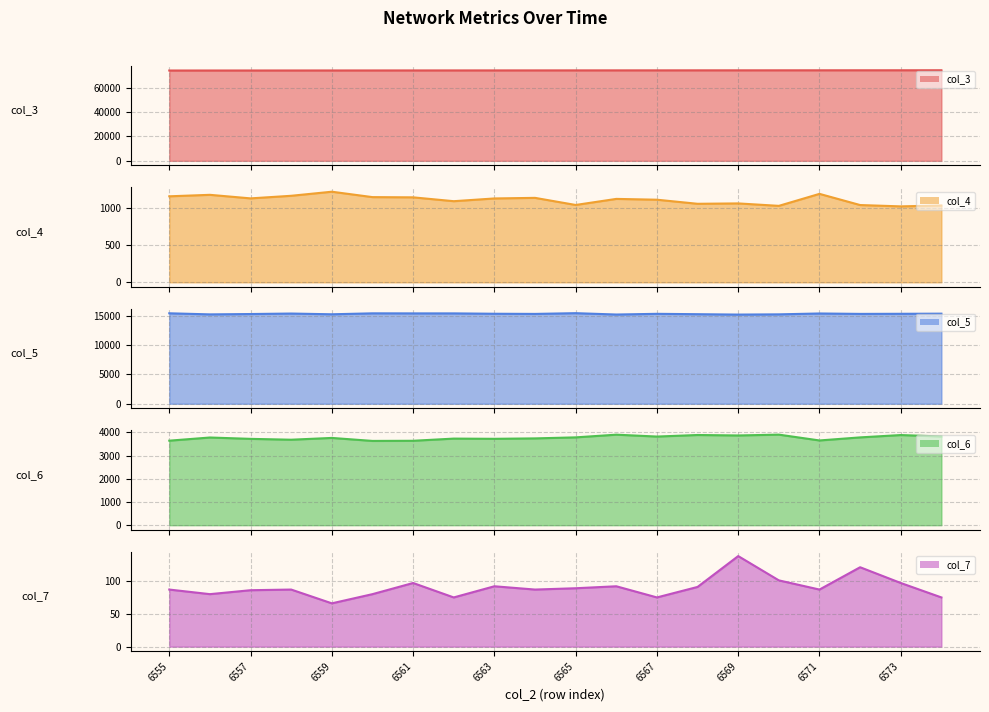

Which series has the widest spread of values?

col_6_line